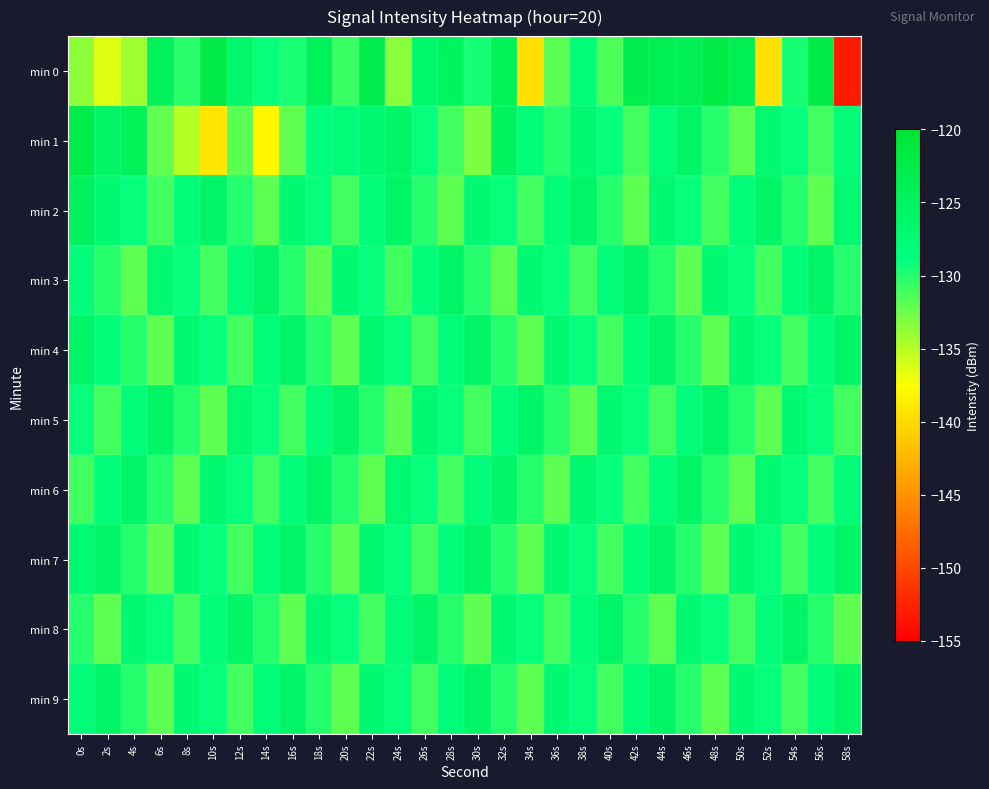

Reading left to right, what are all the values shown in this chart?

min 0: 0s=-133.5	2s=-136.4	4s=-134.1	6s=-124.6	8s=-130.2	10s=-122.2	12s=-126.3	14s=-129.1	16s=-129.6	18s=-124.3	20s=-130.7	22s=-123.1	24s=-133.5	26s=-126.5	28s=-125.1	30s=-129.5	32s=-124.3	34s=-139.8	36s=-131.8	38s=-128.1	40s=-131.4	42s=-123.4	44s=-123.8	46s=-124.1	48s=-122.3	50s=-123.8	52s=-139.6	54s=-129.5	56s=-122.1	58s=-153.1
min 1: 0s=-122.5	2s=-125.8	4s=-124.5	6s=-132.1	8s=-135.0	10s=-139.2	12s=-131.8	14s=-138.1	16s=-132.1	18s=-128.4	20s=-128.0	22s=-127.0	24s=-126.0	26s=-129.0	28s=-131.0	30s=-133.0	32s=-125.0	34s=-128.0	36s=-130.0	38s=-127.0	40s=-129.0	42s=-131.0	44s=-128.0	46s=-126.0	48s=-130.0	50s=-132.0	52s=-127.0	54s=-129.0	56s=-131.0	58s=-128.0
min 2: 0s=-125.0	2s=-127.0	4s=-129.0	6s=-131.0	8s=-128.0	10s=-126.0	12s=-130.0	14s=-132.0	16s=-127.0	18s=-129.0	20s=-131.0	22s=-128.0	24s=-126.0	26s=-130.0	28s=-132.0	30s=-127.0	32s=-129.0	34s=-131.0	36s=-128.0	38s=-126.0	40s=-130.0	42s=-132.0	44s=-127.0	46s=-129.0	48s=-131.0	50s=-128.0	52s=-126.0	54s=-130.0	56s=-132.0	58s=-127.0
min 3: 0s=-128.0	2s=-130.0	4s=-132.0	6s=-127.0	8s=-129.0	10s=-131.0	12s=-128.0	14s=-126.0	16s=-130.0	18s=-132.0	20s=-127.0	22s=-129.0	24s=-131.0	26s=-128.0	28s=-126.0	30s=-130.0	32s=-132.0	34s=-127.0	36s=-129.0	38s=-131.0	40s=-128.0	42s=-126.0	44s=-130.0	46s=-132.0	48s=-127.0	50s=-129.0	52s=-131.0	54s=-128.0	56s=-126.0	58s=-130.0
min 4: 0s=-126.0	2s=-128.0	4s=-130.0	6s=-132.0	8s=-127.0	10s=-129.0	12s=-131.0	14s=-128.0	16s=-126.0	18s=-130.0	20s=-132.0	22s=-127.0	24s=-129.0	26s=-131.0	28s=-128.0	30s=-126.0	32s=-130.0	34s=-132.0	36s=-127.0	38s=-129.0	40s=-131.0	42s=-128.0	44s=-126.0	46s=-130.0	48s=-132.0	50s=-127.0	52s=-129.0	54s=-131.0	56s=-128.0	58s=-126.0
min 5: 0s=-129.0	2s=-131.0	4s=-128.0	6s=-126.0	8s=-130.0	10s=-132.0	12s=-127.0	14s=-129.0	16s=-131.0	18s=-128.0	20s=-126.0	22s=-130.0	24s=-132.0	26s=-127.0	28s=-129.0	30s=-131.0	32s=-128.0	34s=-126.0	36s=-130.0	38s=-132.0	40s=-127.0	42s=-129.0	44s=-131.0	46s=-128.0	48s=-126.0	50s=-130.0	52s=-132.0	54s=-127.0	56s=-129.0	58s=-131.0
min 6: 0s=-131.0	2s=-128.0	4s=-126.0	6s=-130.0	8s=-132.0	10s=-127.0	12s=-129.0	14s=-131.0	16s=-128.0	18s=-126.0	20s=-130.0	22s=-132.0	24s=-127.0	26s=-129.0	28s=-131.0	30s=-128.0	32s=-126.0	34s=-130.0	36s=-132.0	38s=-127.0	40s=-129.0	42s=-131.0	44s=-128.0	46s=-126.0	48s=-130.0	50s=-132.0	52s=-127.0	54s=-129.0	56s=-131.0	58s=-128.0
min 7: 0s=-127.0	2s=-126.0	4s=-130.0	6s=-132.0	8s=-127.0	10s=-129.0	12s=-131.0	14s=-128.0	16s=-126.0	18s=-130.0	20s=-132.0	22s=-127.0	24s=-129.0	26s=-131.0	28s=-128.0	30s=-126.0	32s=-130.0	34s=-132.0	36s=-127.0	38s=-129.0	40s=-131.0	42s=-128.0	44s=-126.0	46s=-130.0	48s=-132.0	50s=-127.0	52s=-129.0	54s=-131.0	56s=-128.0	58s=-126.0
min 8: 0s=-130.0	2s=-132.0	4s=-127.0	6s=-129.0	8s=-131.0	10s=-128.0	12s=-126.0	14s=-130.0	16s=-132.0	18s=-127.0	20s=-129.0	22s=-131.0	24s=-128.0	26s=-126.0	28s=-130.0	30s=-132.0	32s=-127.0	34s=-129.0	36s=-131.0	38s=-128.0	40s=-126.0	42s=-130.0	44s=-132.0	46s=-127.0	48s=-129.0	50s=-131.0	52s=-128.0	54s=-126.0	56s=-130.0	58s=-132.0
min 9: 0s=-128.0	2s=-126.0	4s=-130.0	6s=-132.0	8s=-127.0	10s=-129.0	12s=-131.0	14s=-128.0	16s=-126.0	18s=-130.0	20s=-132.0	22s=-127.0	24s=-129.0	26s=-131.0	28s=-128.0	30s=-126.0	32s=-130.0	34s=-132.0	36s=-127.0	38s=-129.0	40s=-131.0	42s=-128.0	44s=-126.0	46s=-130.0	48s=-132.0	50s=-127.0	52s=-129.0	54s=-131.0	56s=-128.0	58s=-126.0